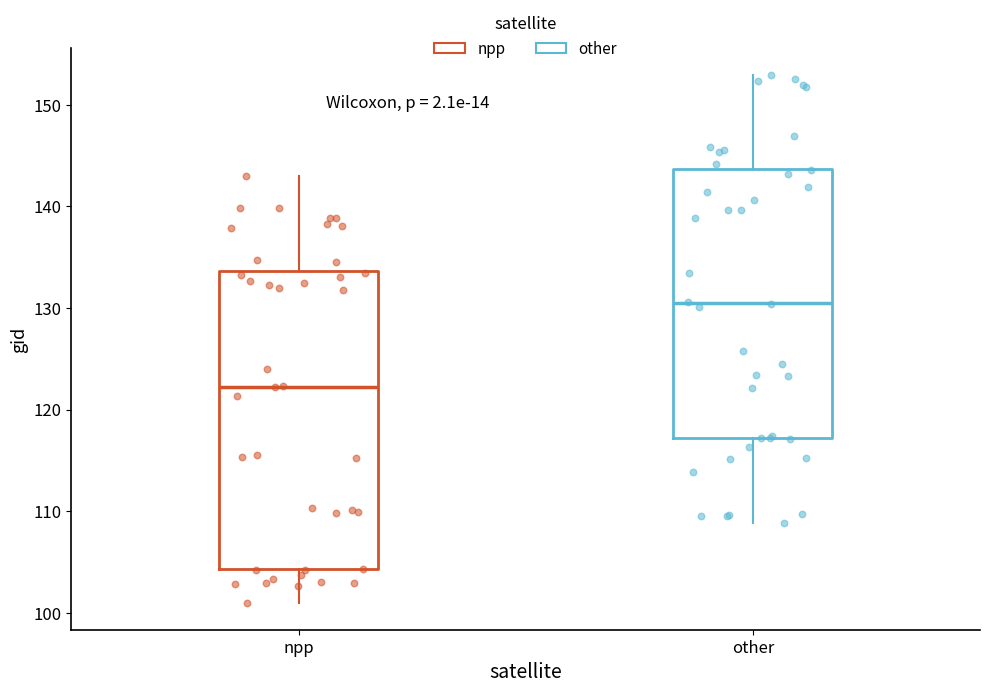

Reading left to right, read every box against the y-axis: the position of its median line, the range the box covers, and the ends of its whiskers. The values are not printed on the chart, so give them approximately, as read against the axis.

npp: median 122, box 104 to 134, whiskers 101 to 143
other: median 130, box 117 to 144, whiskers 109 to 153